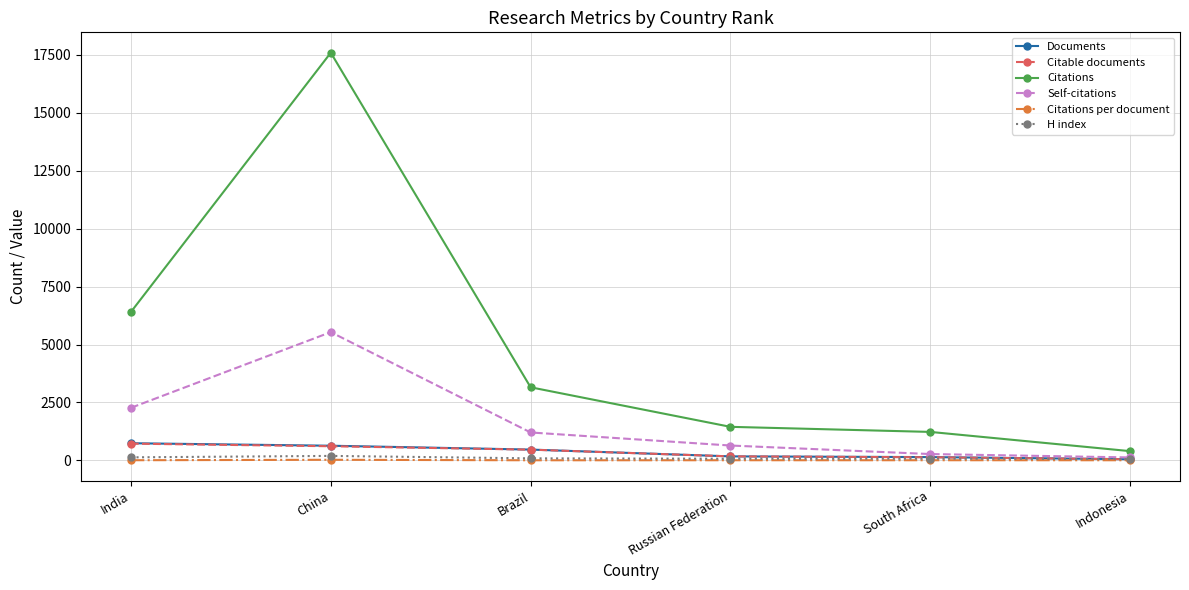

At which category is the sum across all series the highest?

China